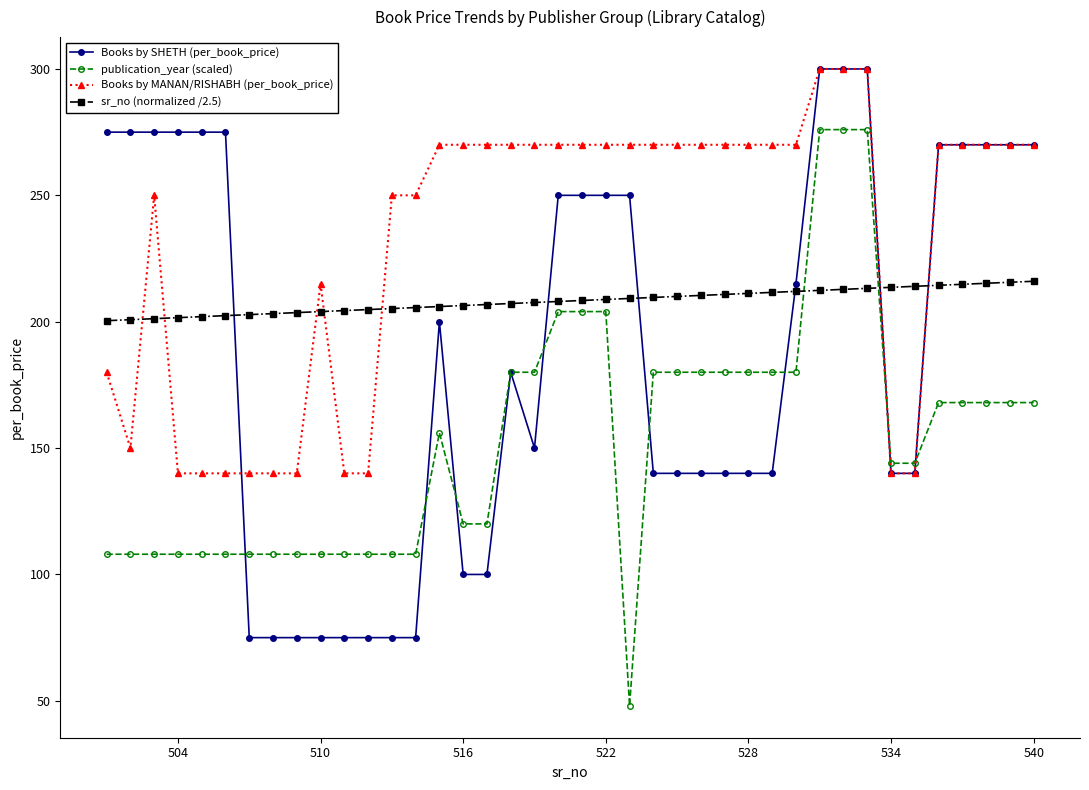

What is the smallest value displayed?

48.0